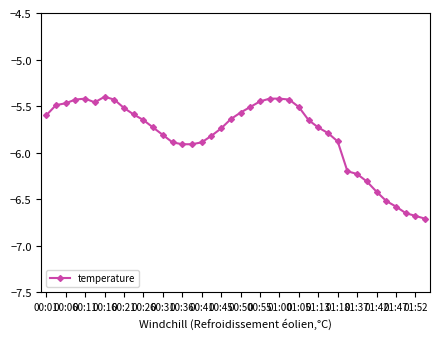

True or false: the data has more than 0 interior local peaks.

True